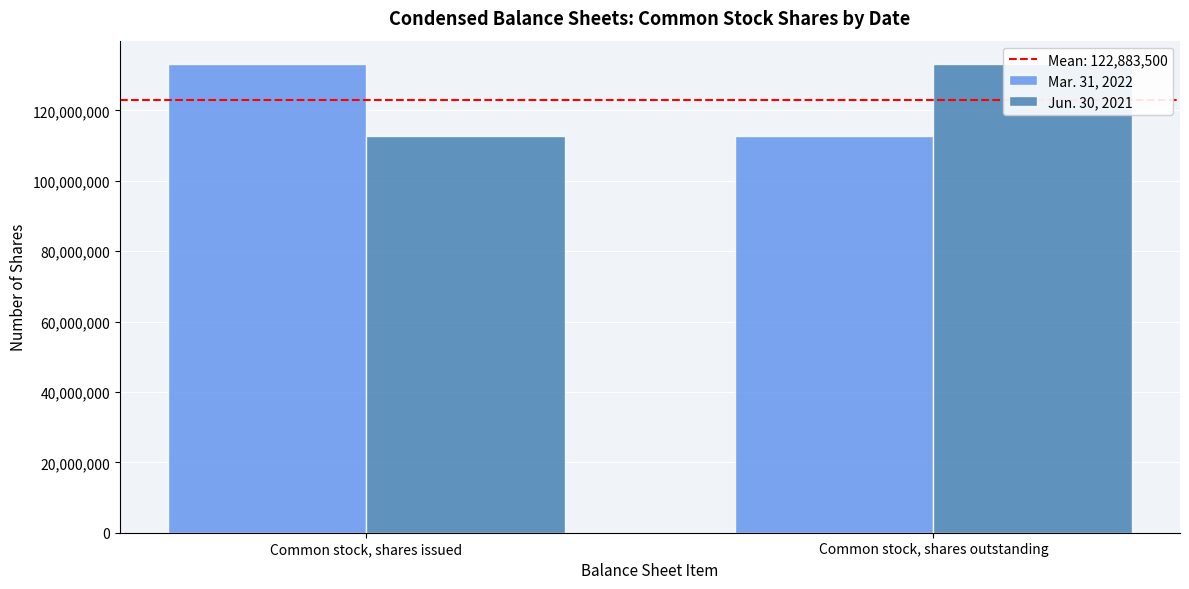

The value of Jun. 30, 2021 at Common stock, shares outstanding is 133152000. True or false?

True